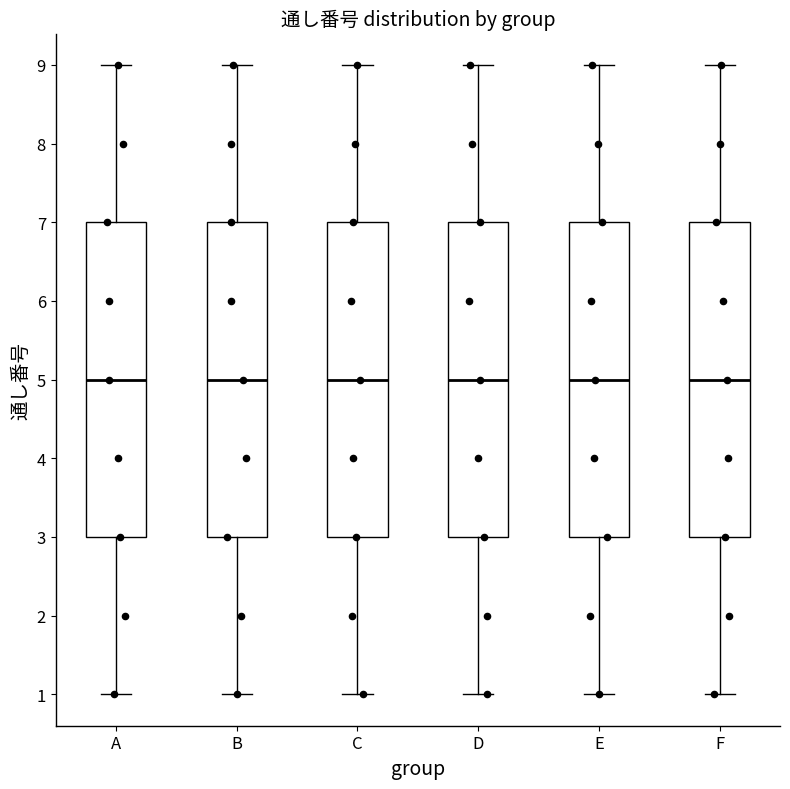

Reading left to right, read every box against the y-axis: the position of its median line, the range the box covers, and the ends of its whiskers. The values are not printed on the chart, so give them approximately, as read against the axis.

A: median 5, box 3 to 7, whiskers 1 to 9
B: median 5, box 3 to 7, whiskers 1 to 9
C: median 5, box 3 to 7, whiskers 1 to 9
D: median 5, box 3 to 7, whiskers 1 to 9
E: median 5, box 3 to 7, whiskers 1 to 9
F: median 5, box 3 to 7, whiskers 1 to 9